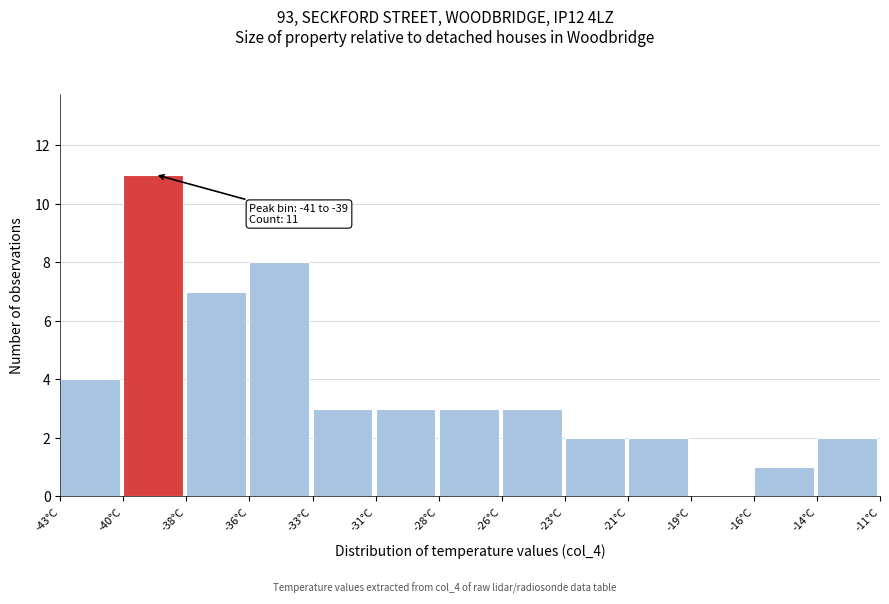

Reading right to left, what are all the values shown in this chart?

-14°C=2	-16°C=1	-19°C=0	-21°C=2	-23°C=2	-26°C=3	-28°C=3	-31°C=3	-33°C=3	-36°C=8	-38°C=7	-40°C=11	-43°C=4